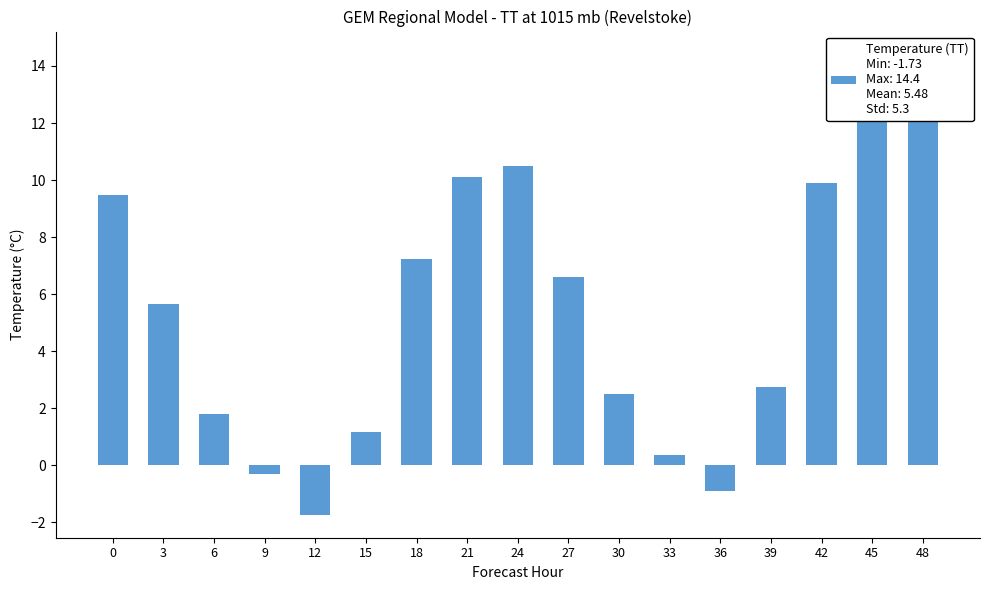

Reading left to right, list all the values displayed in this chart.

0=9.5	3=5.7	6=1.8	9=-0.3	12=-1.7	15=1.2	18=7.2	21=10.1	24=10.5	27=6.6	30=2.5	33=0.3	36=-0.9	39=2.7	42=9.9	45=13.9	48=14.4